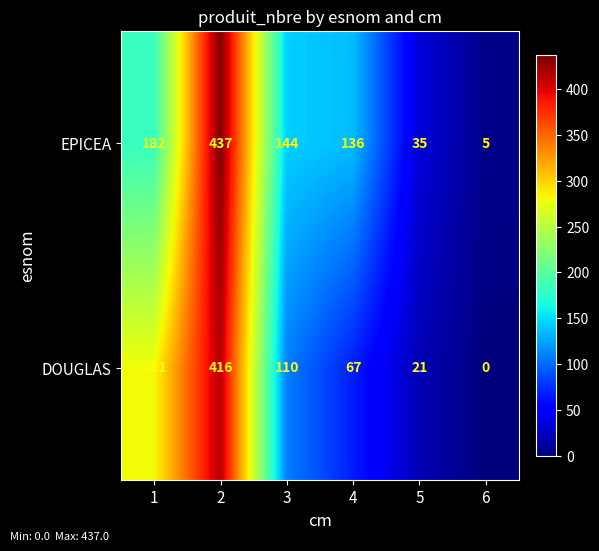

Which series has the widest spread of values?

EPICEA